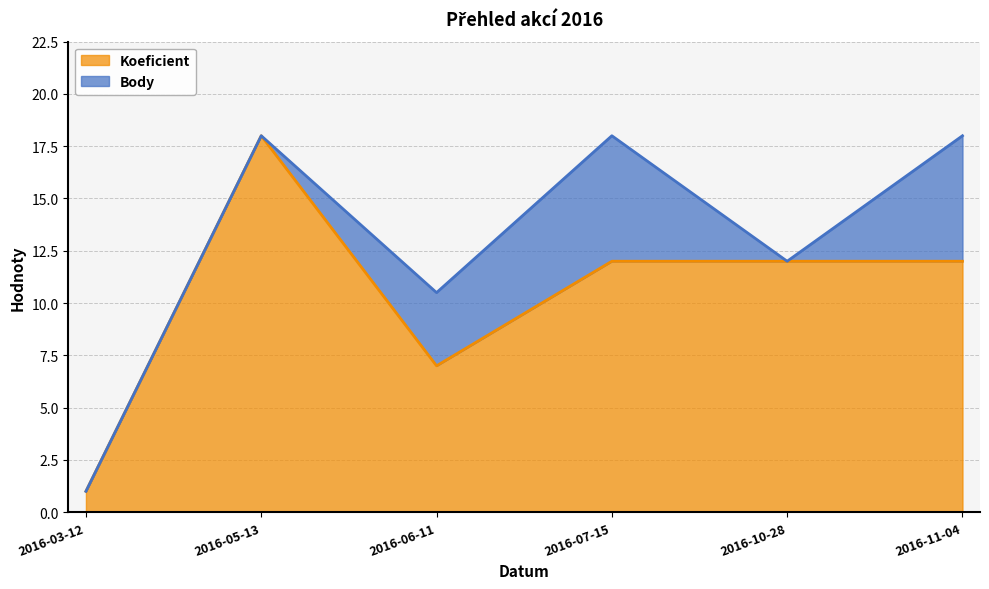

How many data points in Body are less than 18?

3